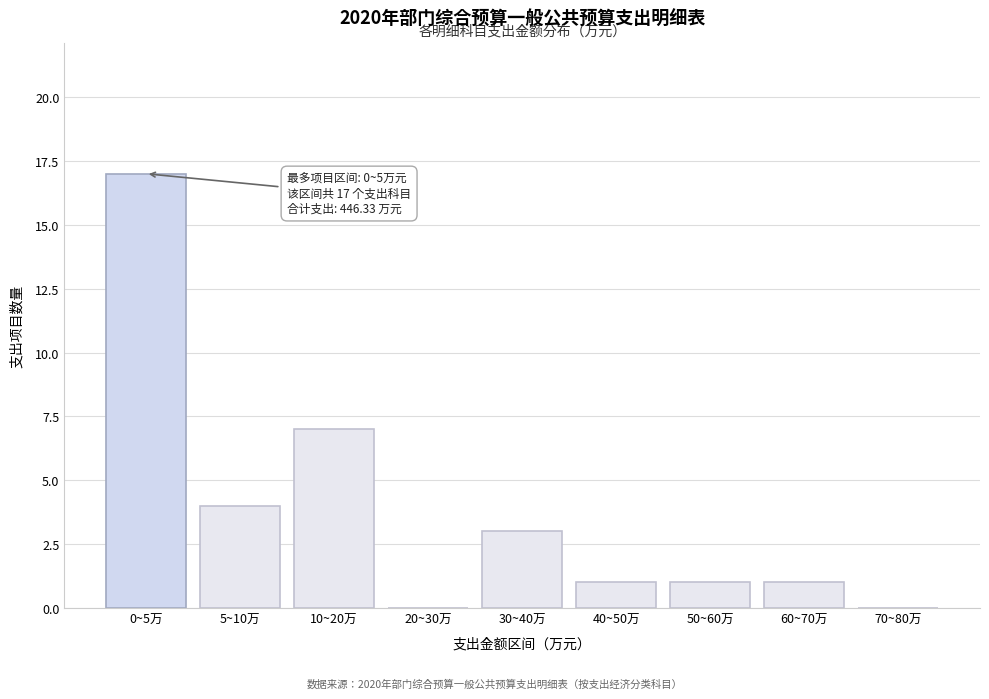

Reading right to left, extract all data points from this chart.

70~80万=0	60~70万=1	50~60万=1	40~50万=1	30~40万=3	20~30万=0	10~20万=7	5~10万=4	0~5万=17